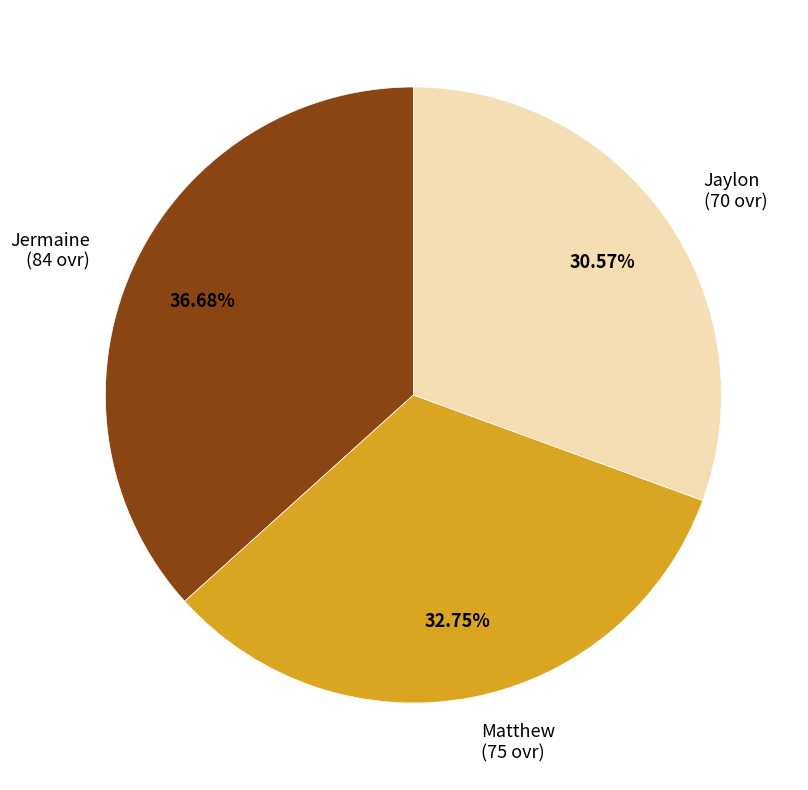

What is the ratio of the value at Matthew to the value at Jermaine?

0.9